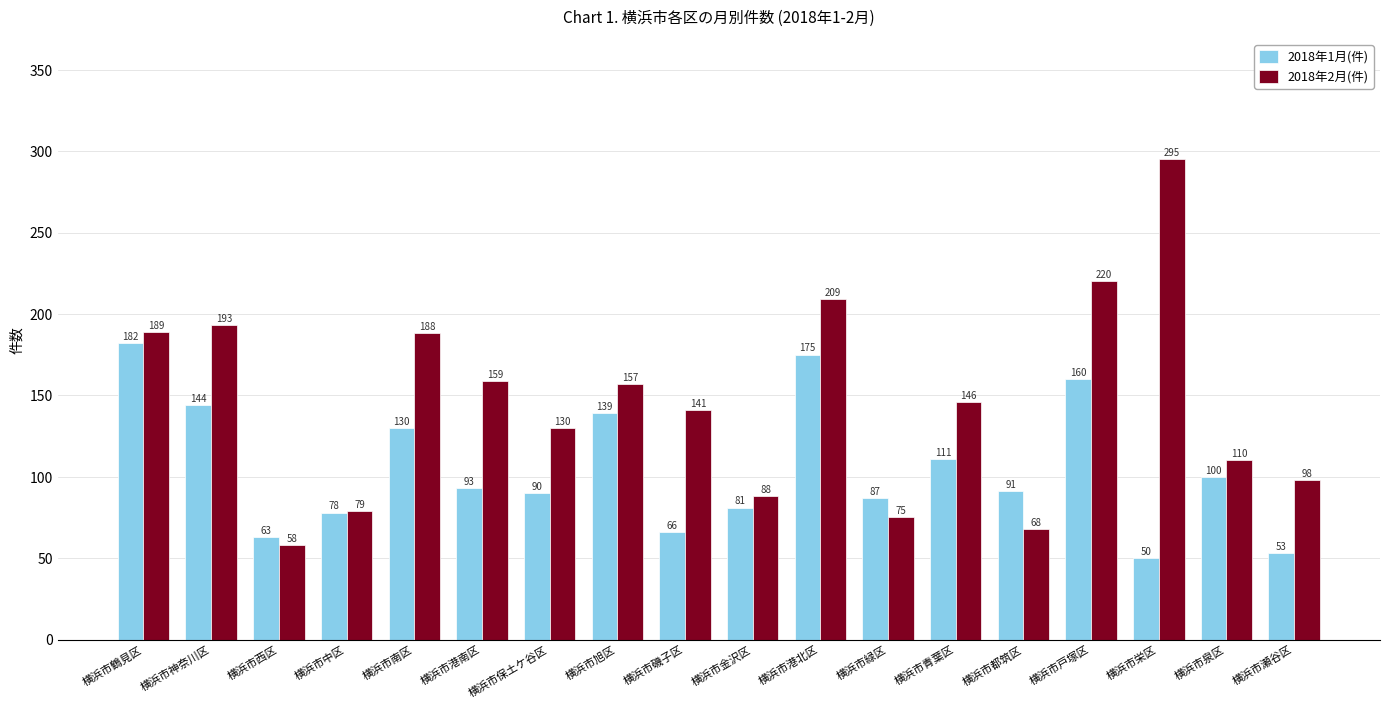

The 2018年1月(件) series shows 87 at 横浜市緑区. True or false?

True